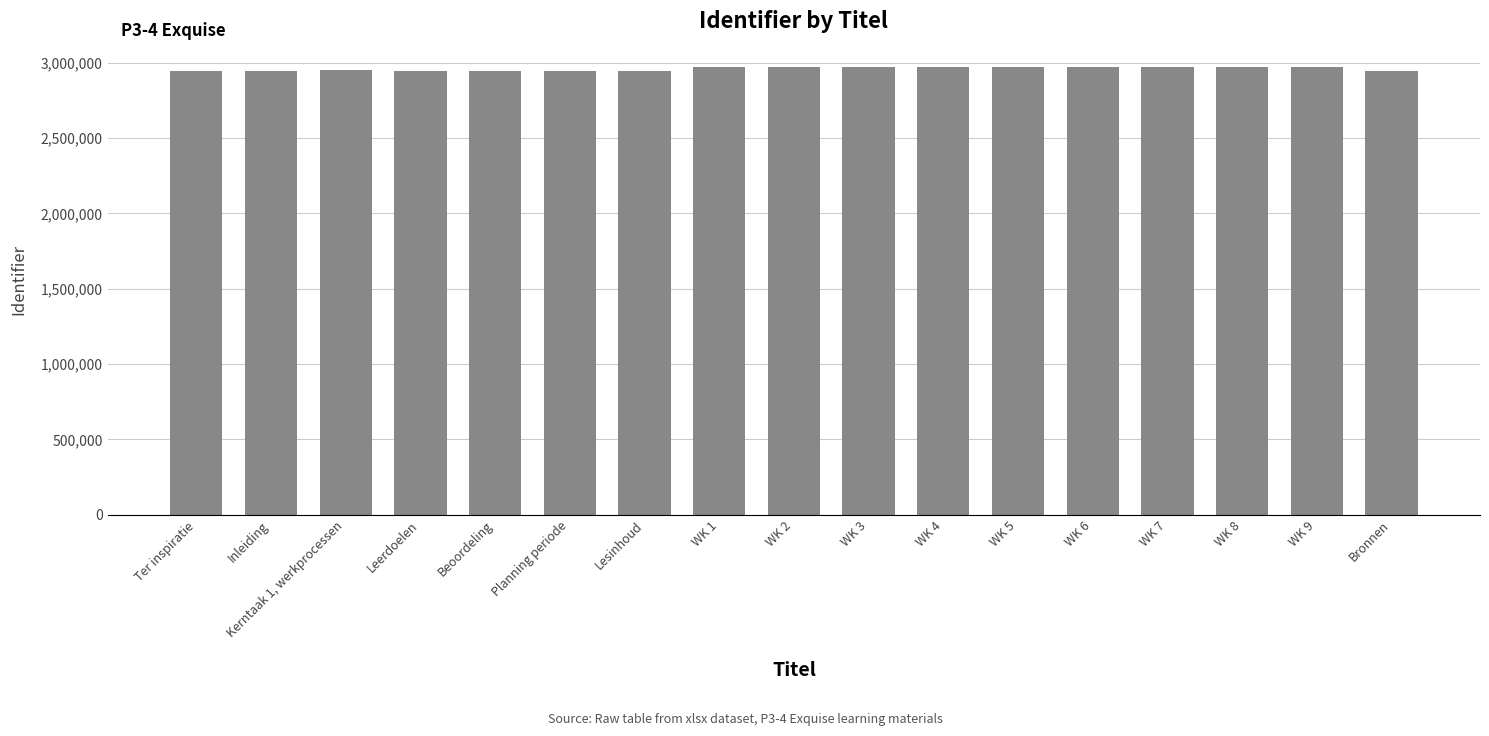

List the labels in order of value, smallest first.

Ter inspiratie, Inleiding, Leerdoelen, Beoordeling, Planning periode, Lesinhoud, Bronnen, Kerntaak 1, werkprocessen, WK 1, WK 2, WK 3, WK 4, WK 5, WK 6, WK 7, WK 8, WK 9